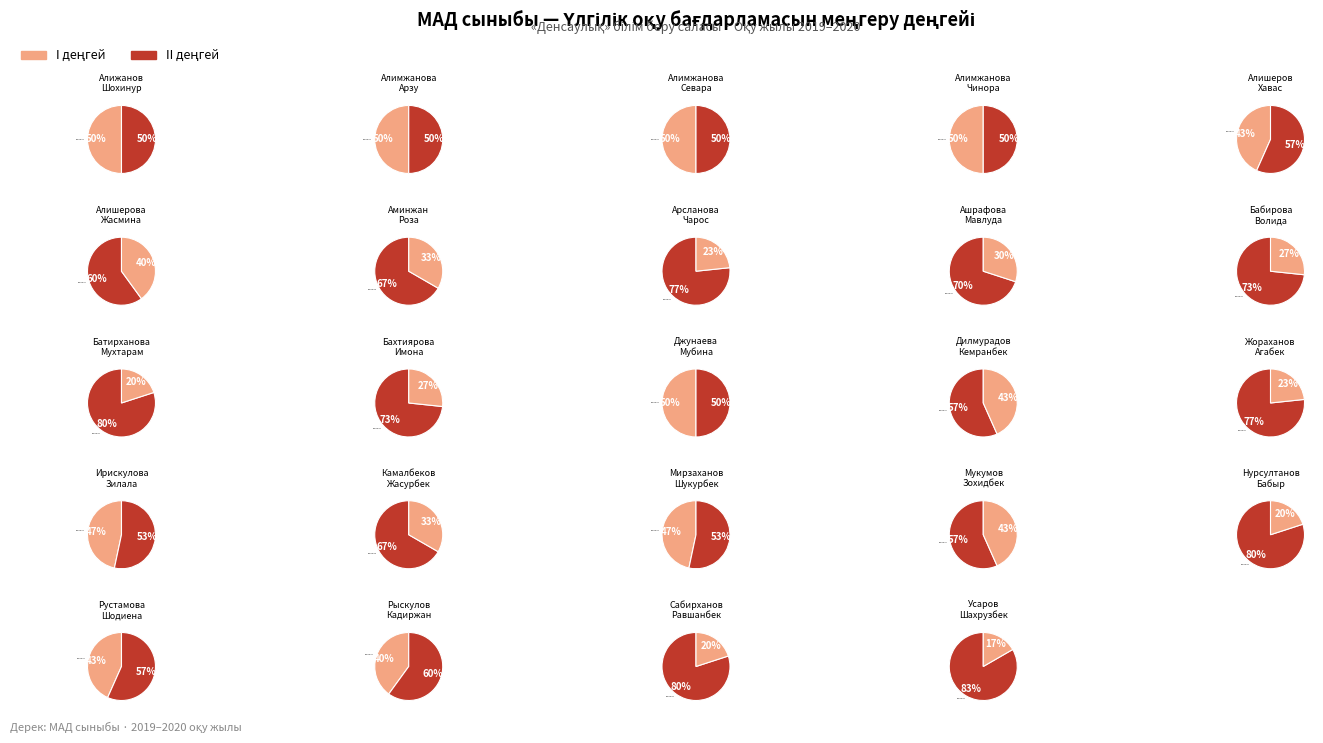

Is it true that I деңгей is 32% of the pie?

False